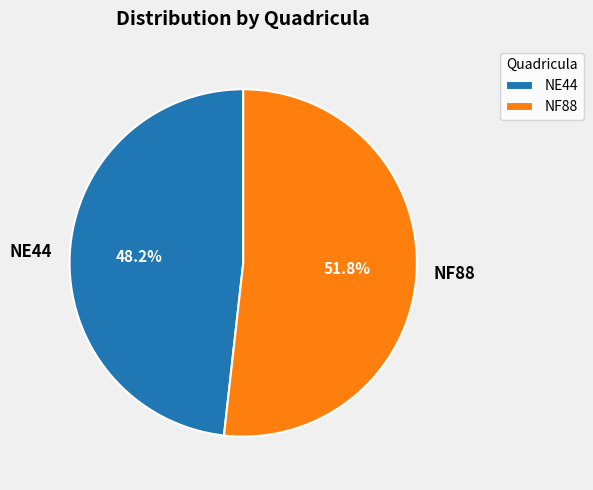

Between NF88 and NE44, which is larger?

NF88